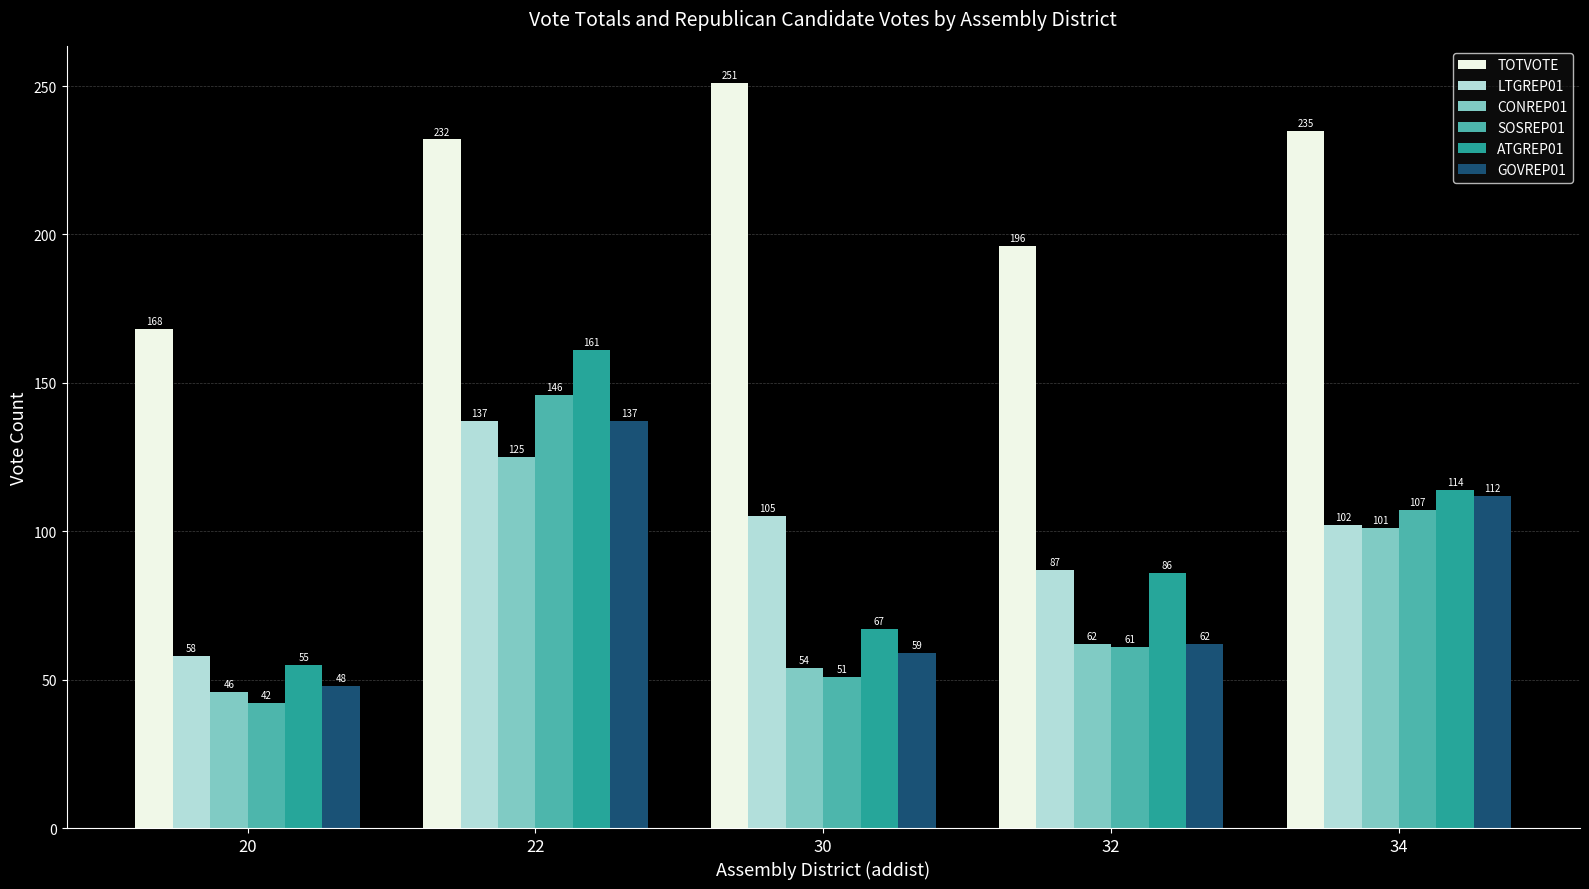

Read the TOTVOTE value at 32.

196